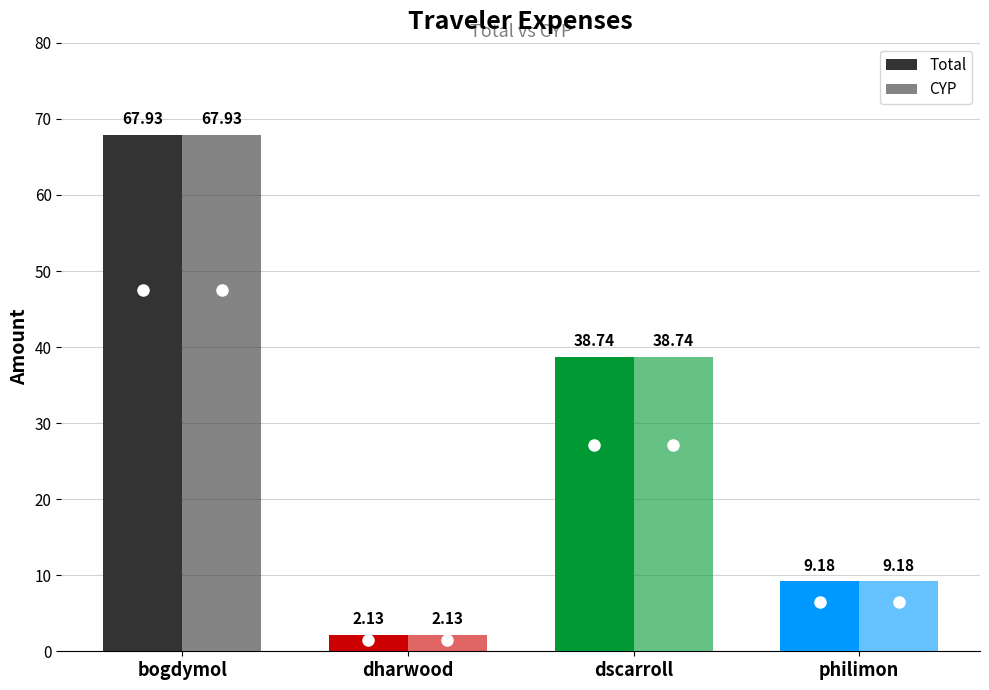

How many bars are there in each group?

2